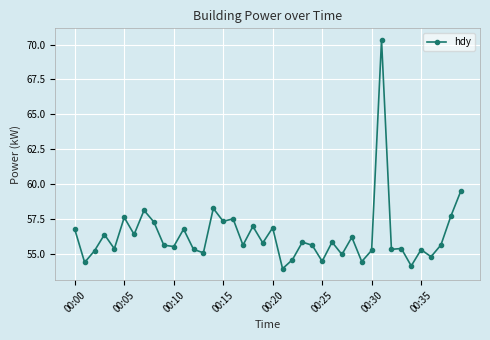

What is the sum of all values?

2252.9